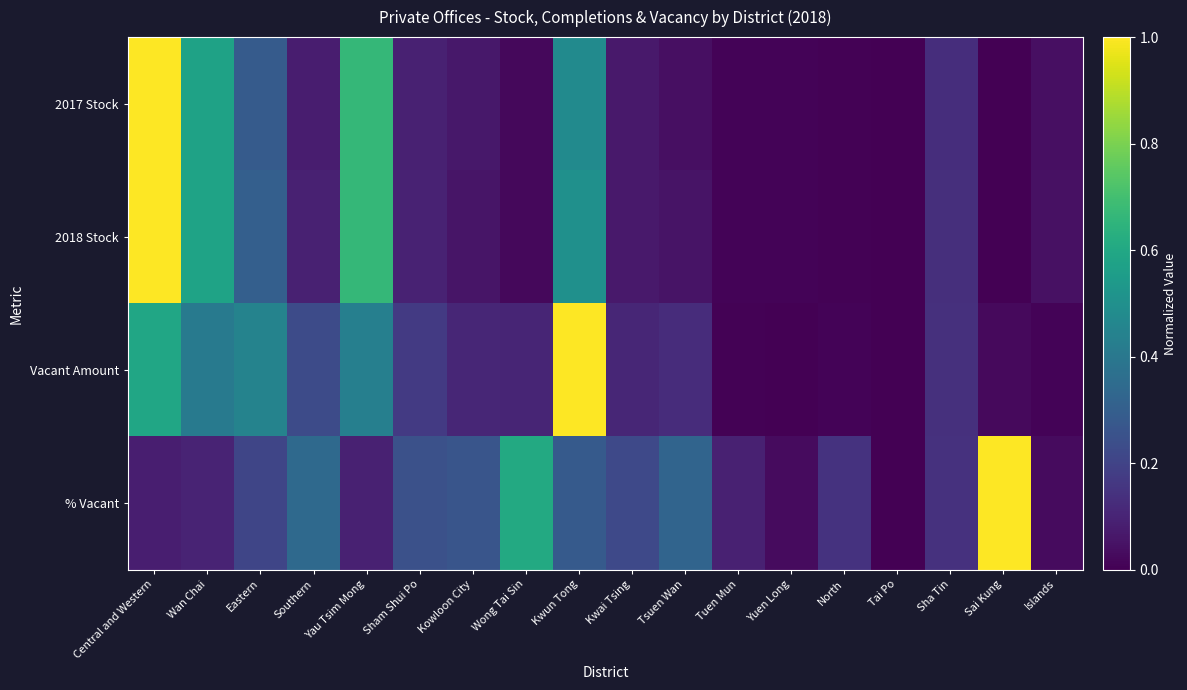

Which series changed the most between Sham Shui Po and Islands?

% Vacant